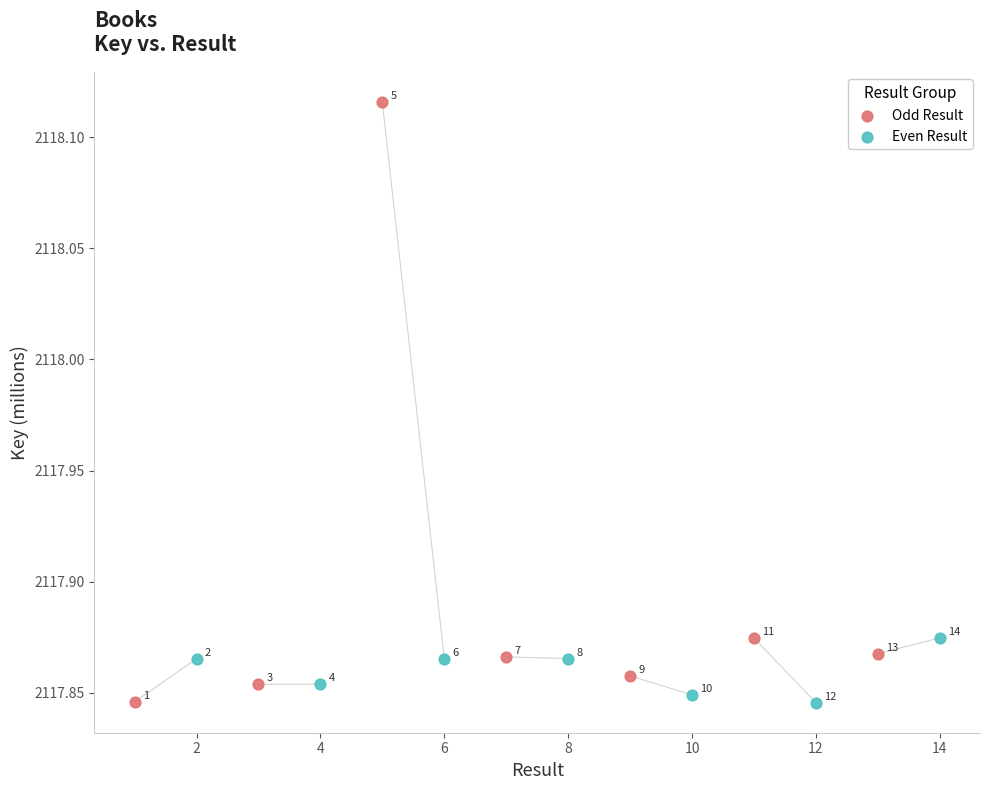

What are all the series names shown in the legend?

Odd Result, Even Result